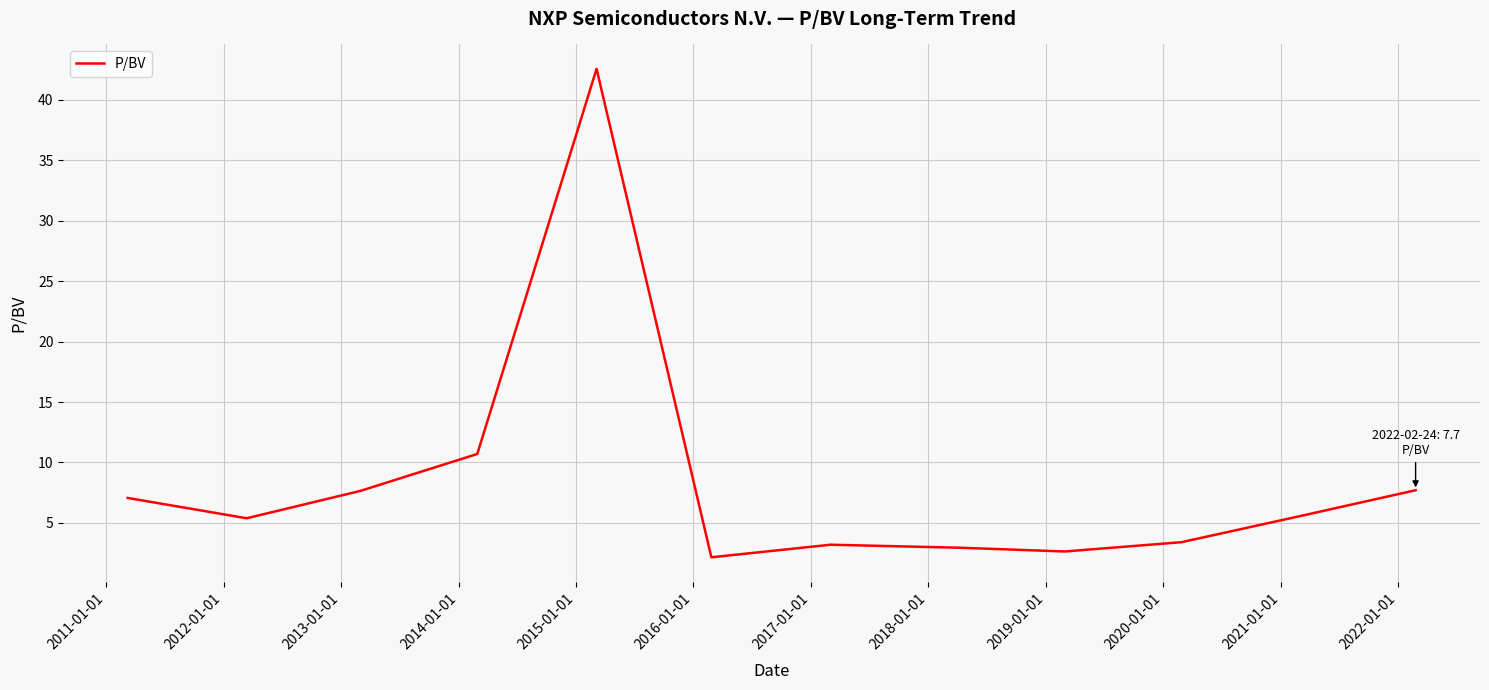

Does the chart have visible grid lines?

Yes